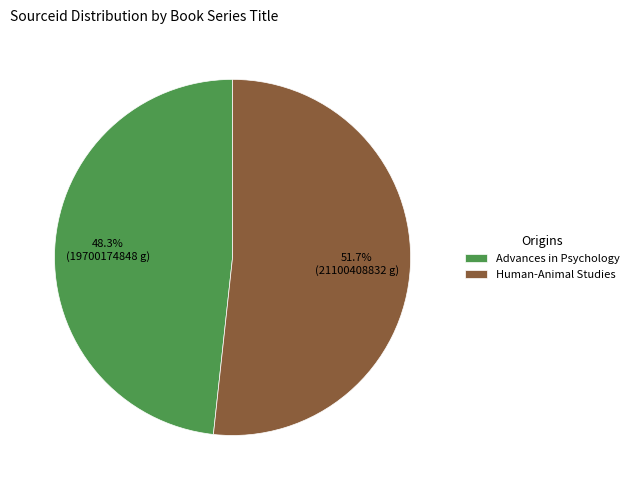

True or false: Human-Animal Studies accounts for 42% of the total.

False